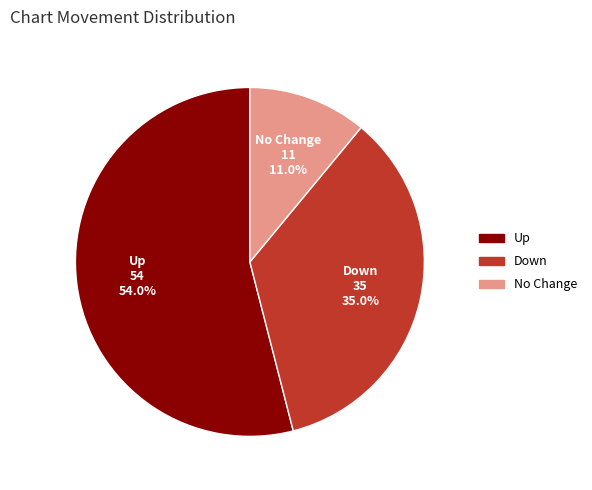

How much of the chart is everything except Up?

46.0%